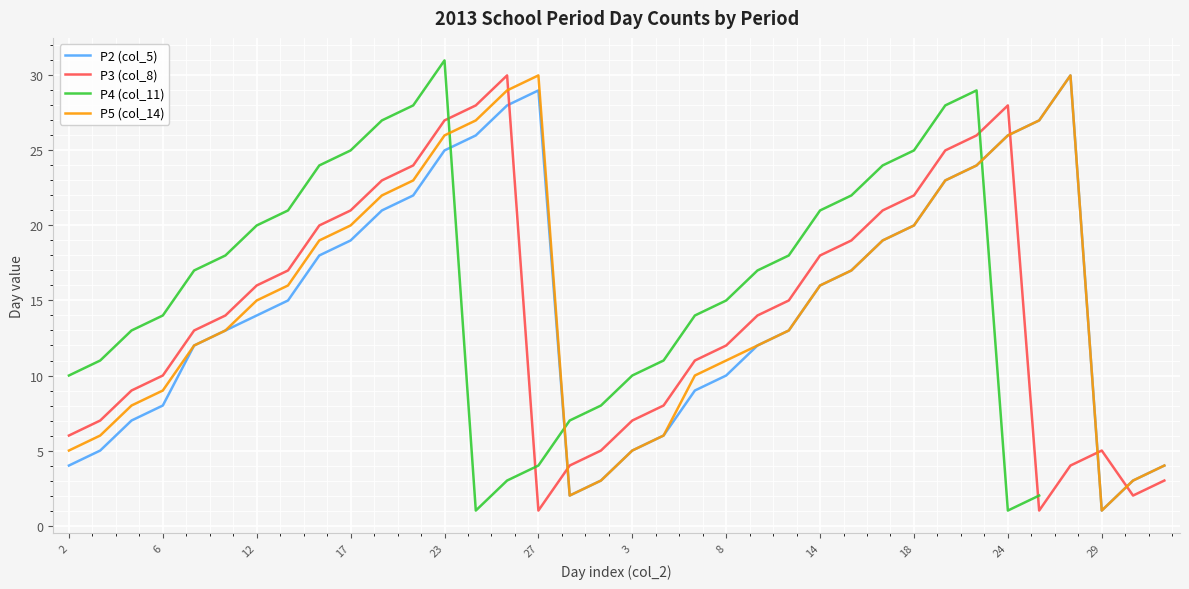

After their last crossing, which series has the higher values: P3 (col_8) or P5 (col_14)?

P5 (col_14)